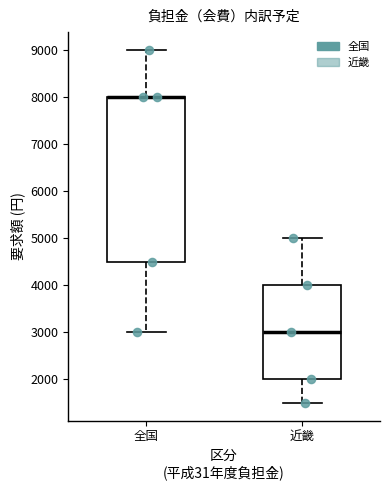

Reading left to right, transcribe this box plot: for each box, give where its median line is, the range the box spans, and where its two whiskers end, as read against the y-axis. The values are not printed on the chart, so give them approximately, as read against the axis.

全国: median 8000 (drawn on the box's upper edge), box 4500 to 8000, whiskers 3000 to 9000
近畿: median 3000, box 2000 to 4000, whiskers 1500 to 5000